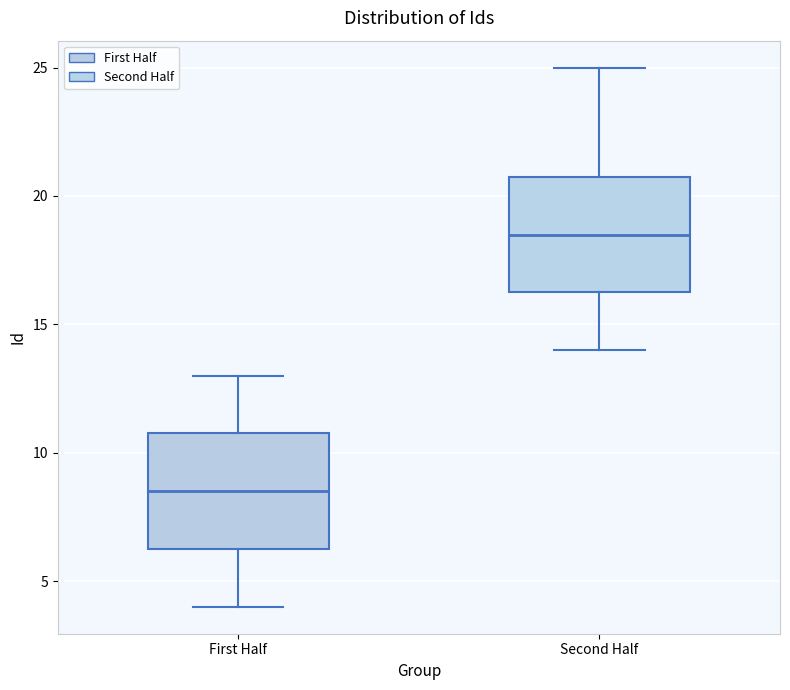

Reading left to right, read every box against the y-axis: the position of its median line, the range the box covers, and the ends of its whiskers. The values are not printed on the chart, so give them approximately, as read against the axis.

First Half: median 8.5, box 6.5 to 11.0, whiskers 4.0 to 13.0
Second Half: median 18.5, box 16.5 to 21.0, whiskers 14.0 to 25.0